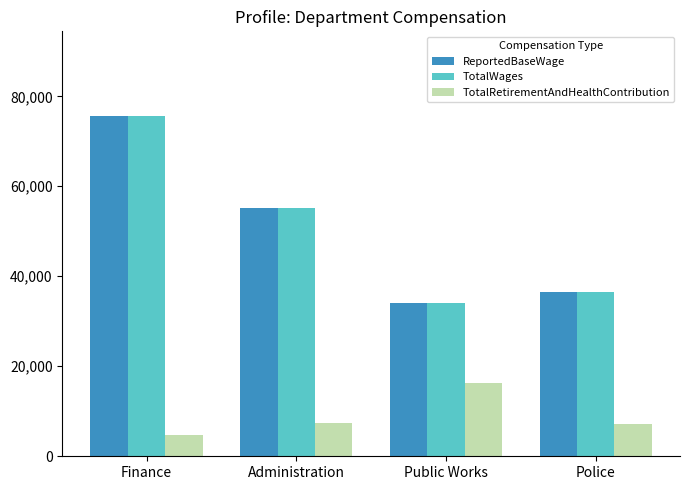

What is the label of the 3rd bar from the right?

Administration